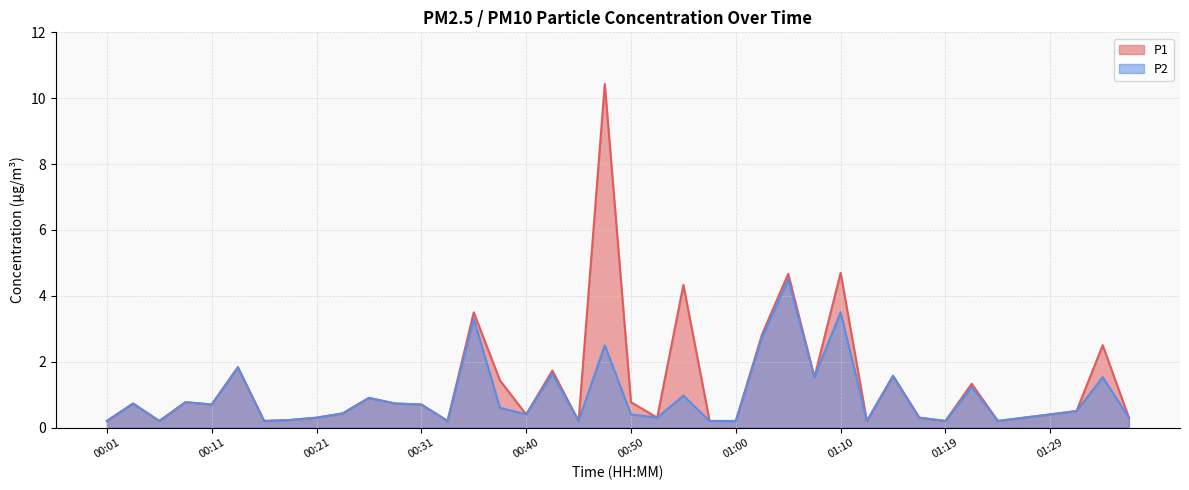

At how many categories does at least one series exceed 8?

1